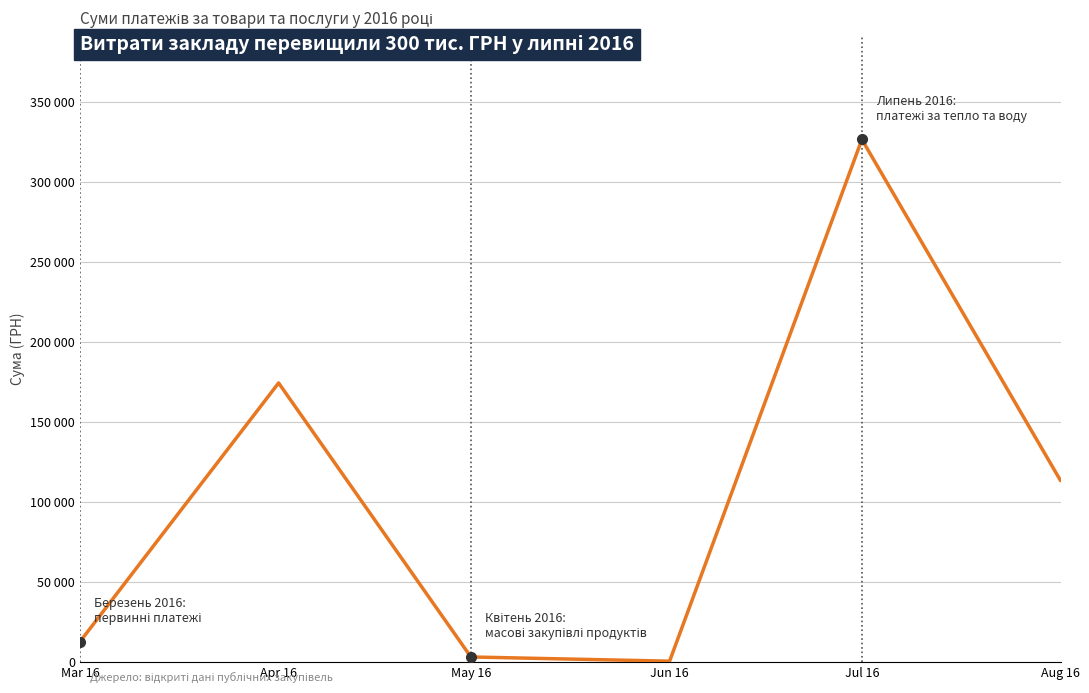

Where does the data first go above 113398?

Apr 16